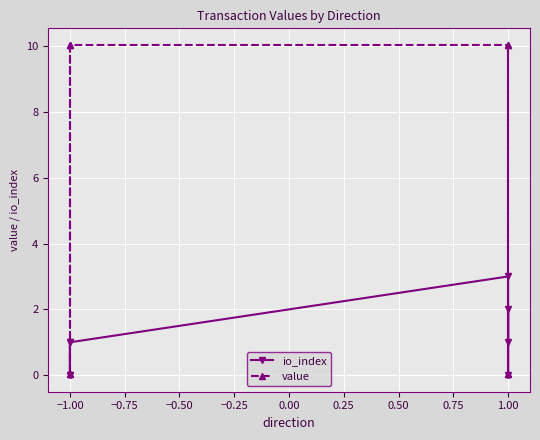

Which series has the largest range (max minus min)?

value